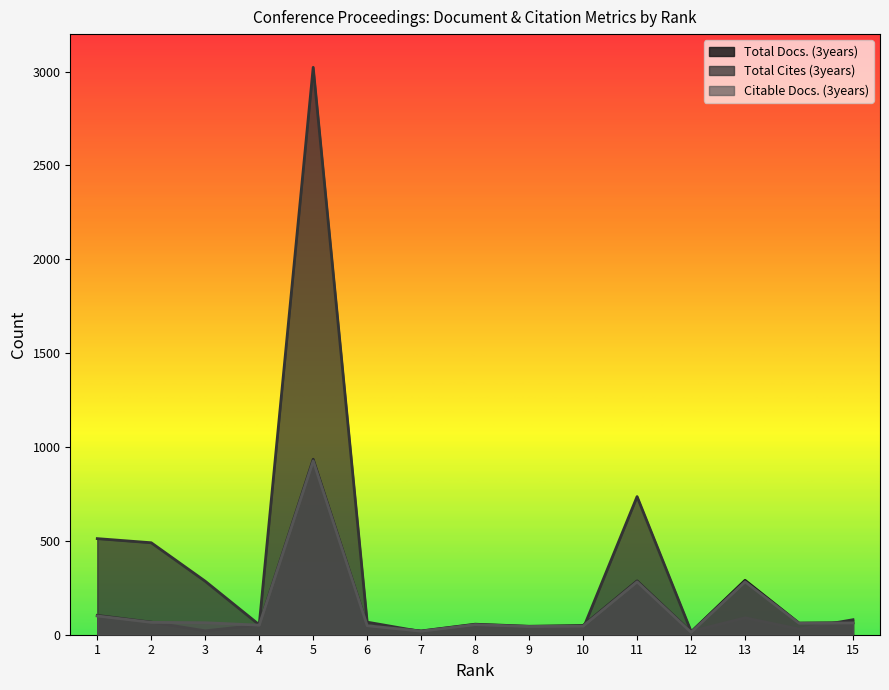

How many times do Citable Docs. (3years) and Total Docs. (3years) cross each other?

2